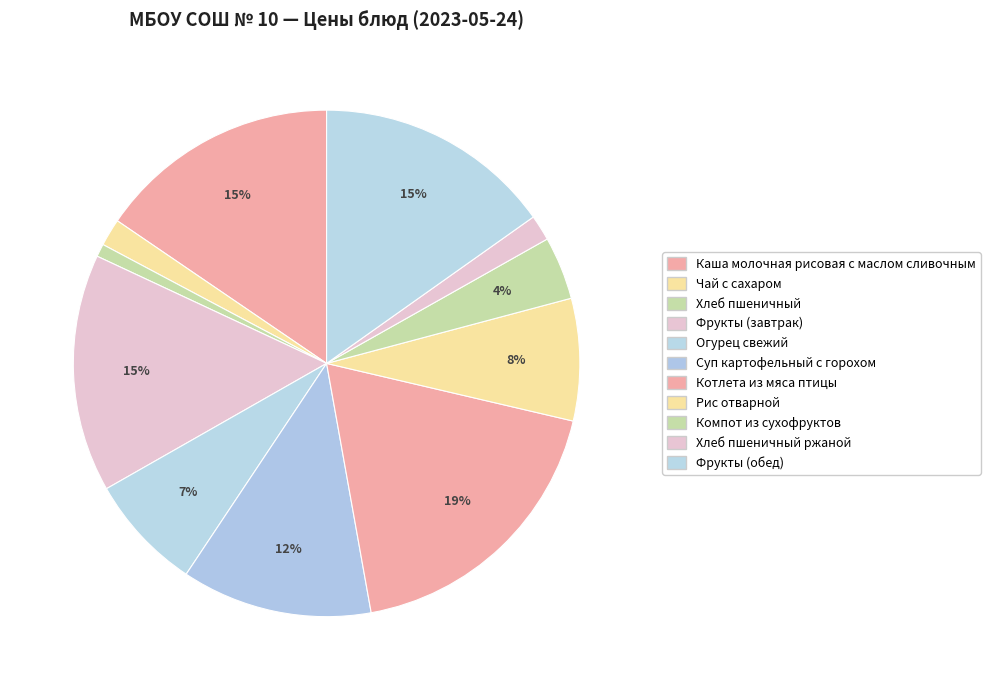

Count the number of slices in the pie.

11